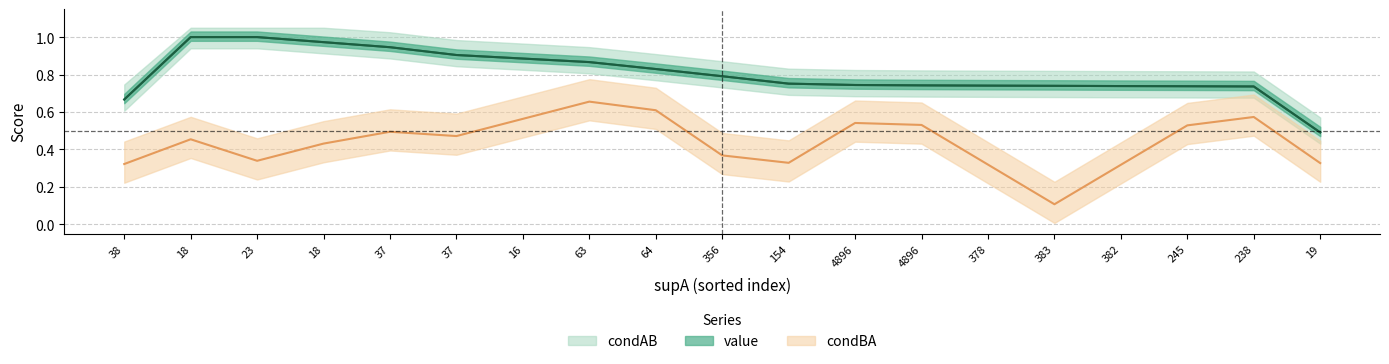

Between 356 and 37, which is larger?

37